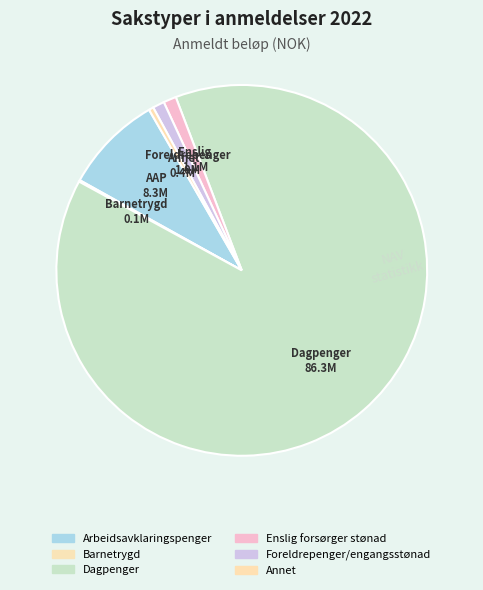

What percentage is the Dagpenger slice, to the nearest percent?

89%